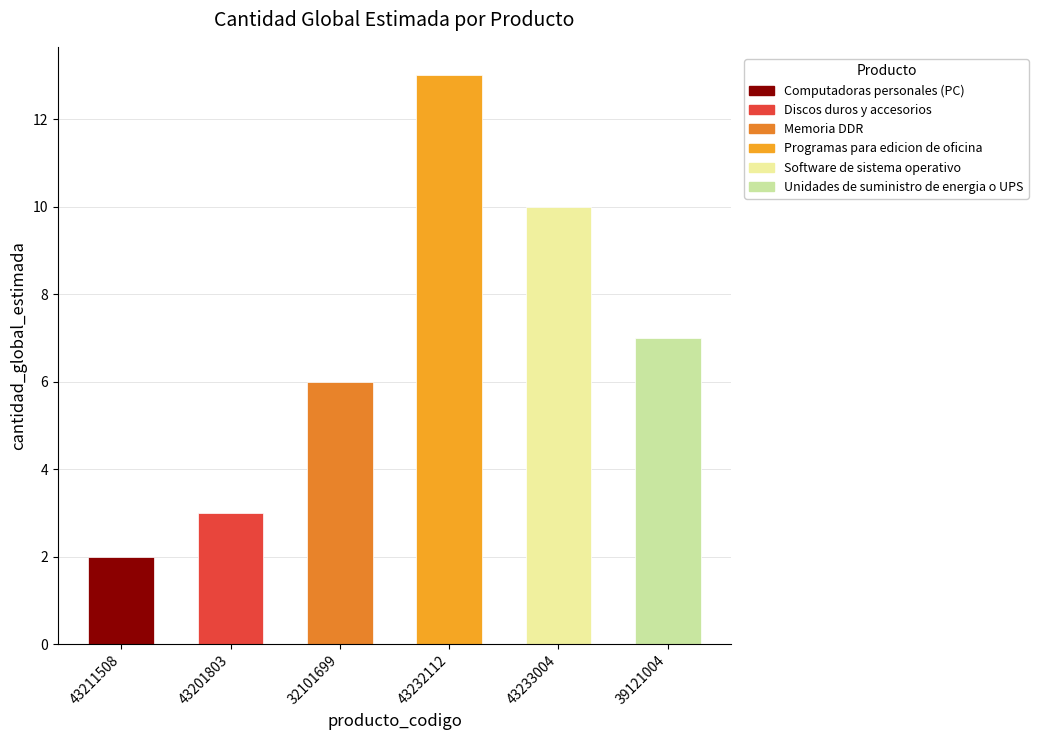

At which label is the value closest to 7?

39121004